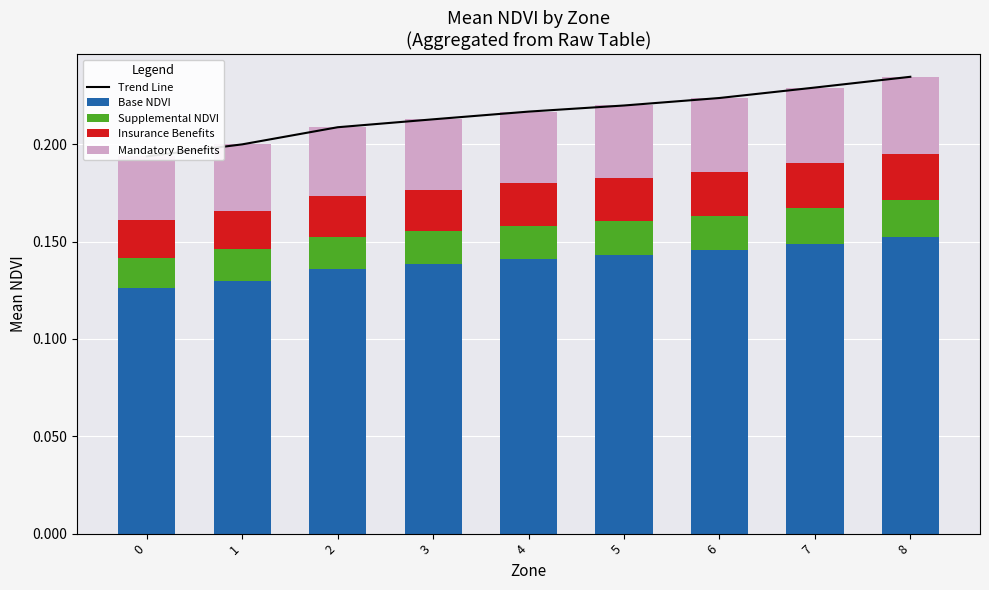

Between 4 and 7, which series saw the biggest shift?

Trend Line